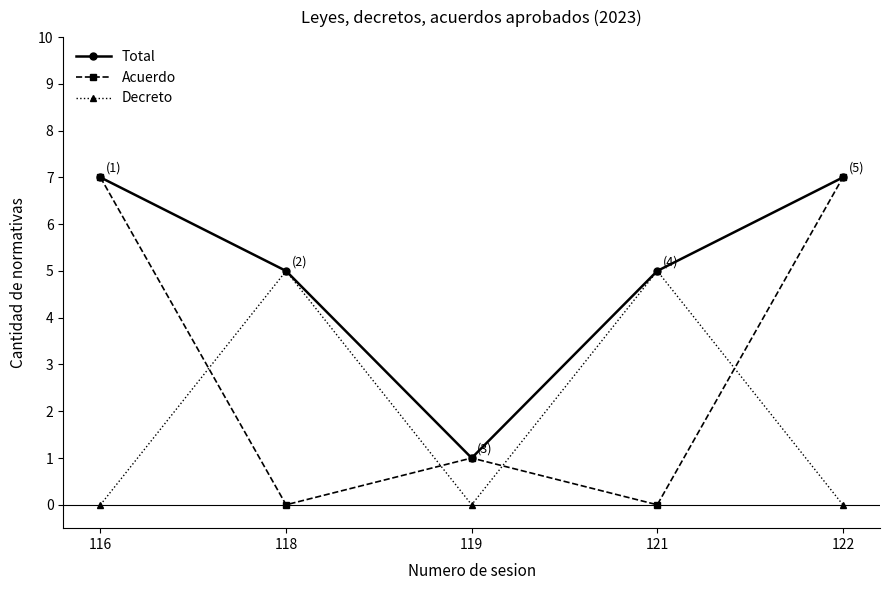

Which series has the largest total across all categories?

Total